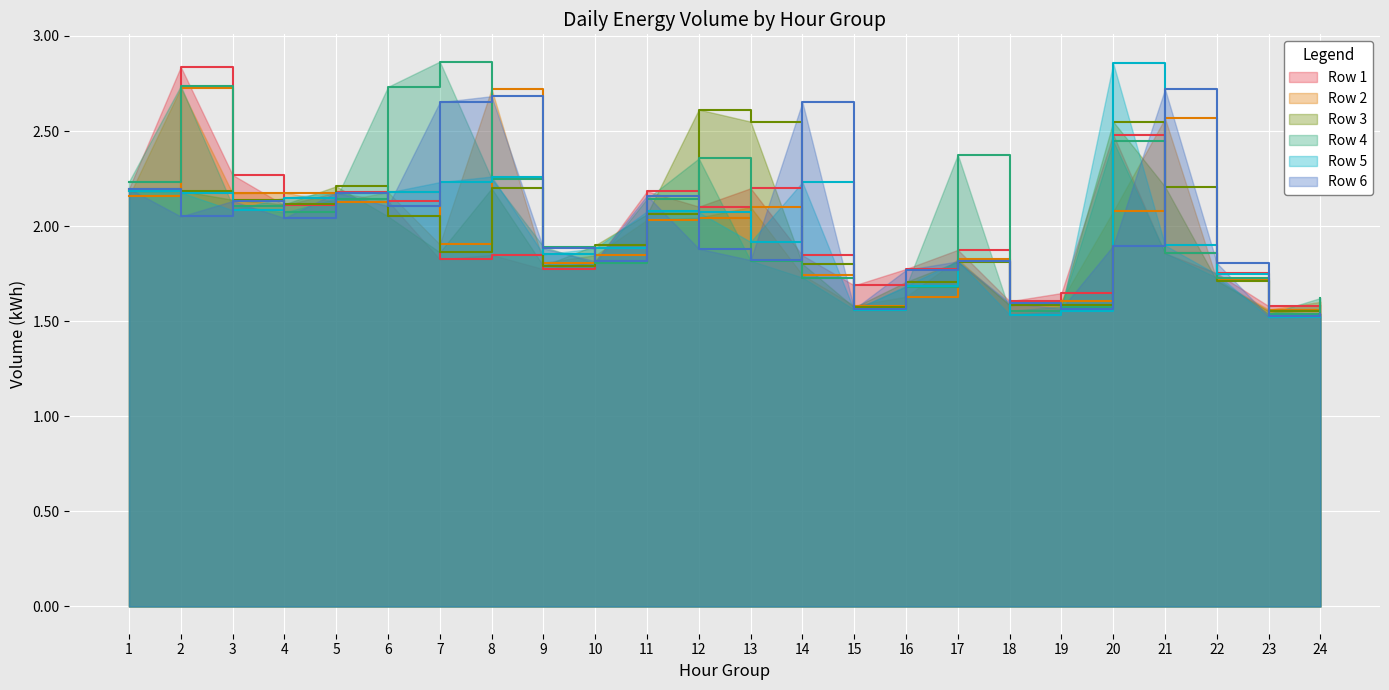

Which category has the highest value in the Row 4 series?

7